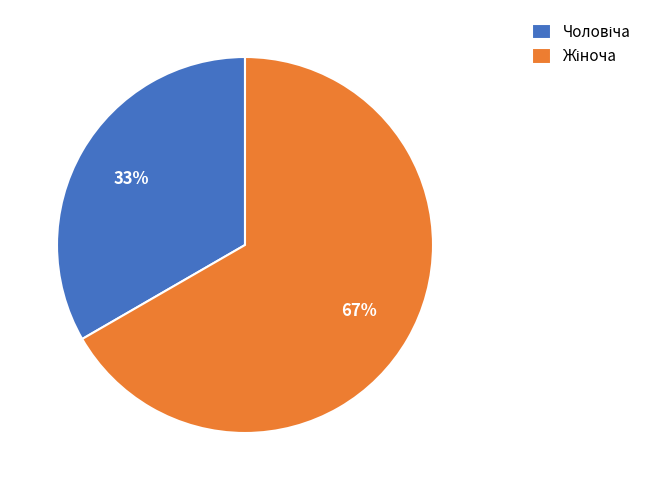

How many segments does this pie chart have?

2